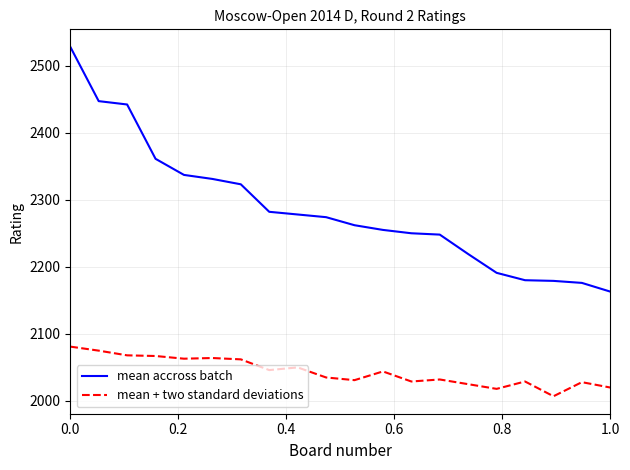

How many categories are shown in the chart?

20